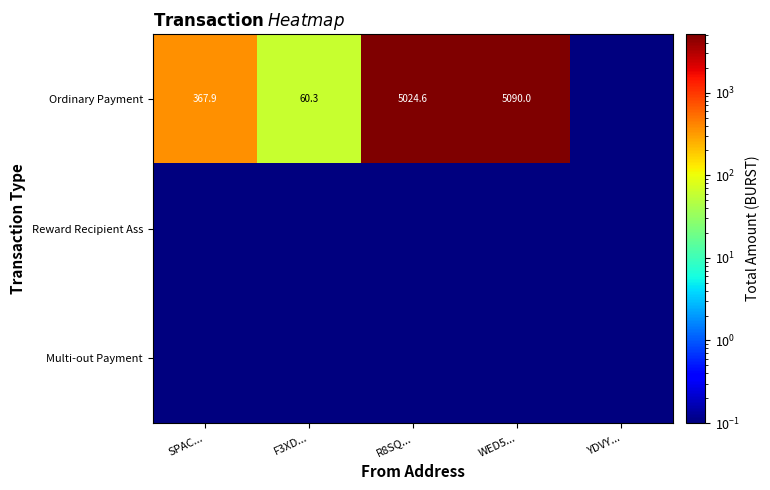

What is the total value across all series at SPAC...?

368.1